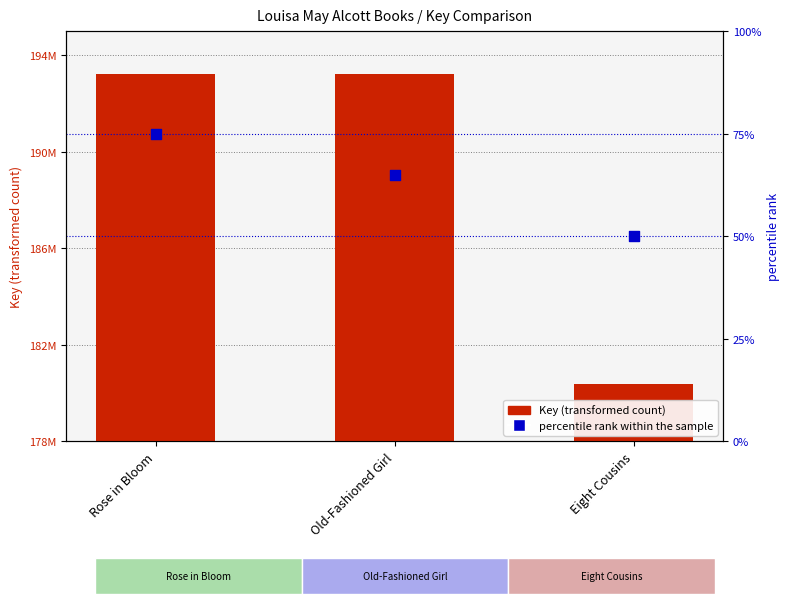

Is the value of Key at Eight Cousins greater than the value of percentile rank within the sample at Eight Cousins?

Yes